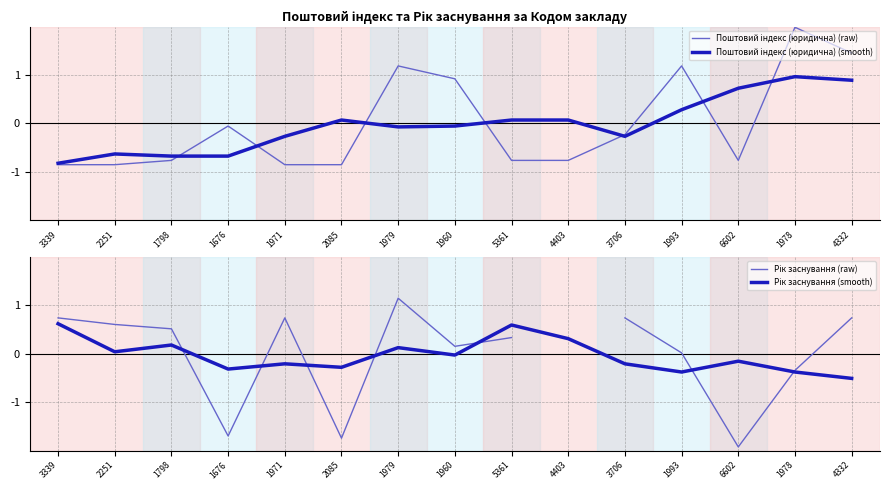

The Рік заснування (smooth) series shows 0.1 at 1979. True or false?

True